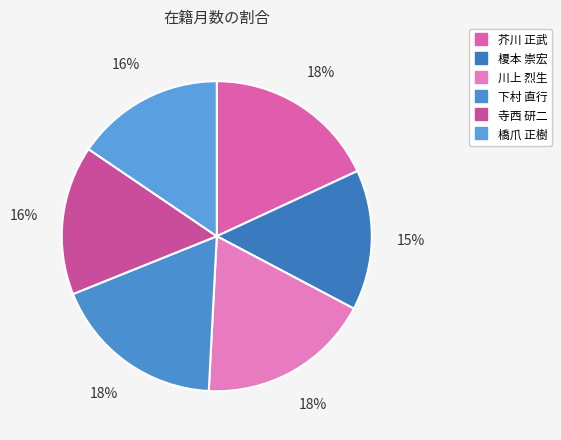

To the nearest percent, what percentage of the pie is 橋爪 正樹?

16%